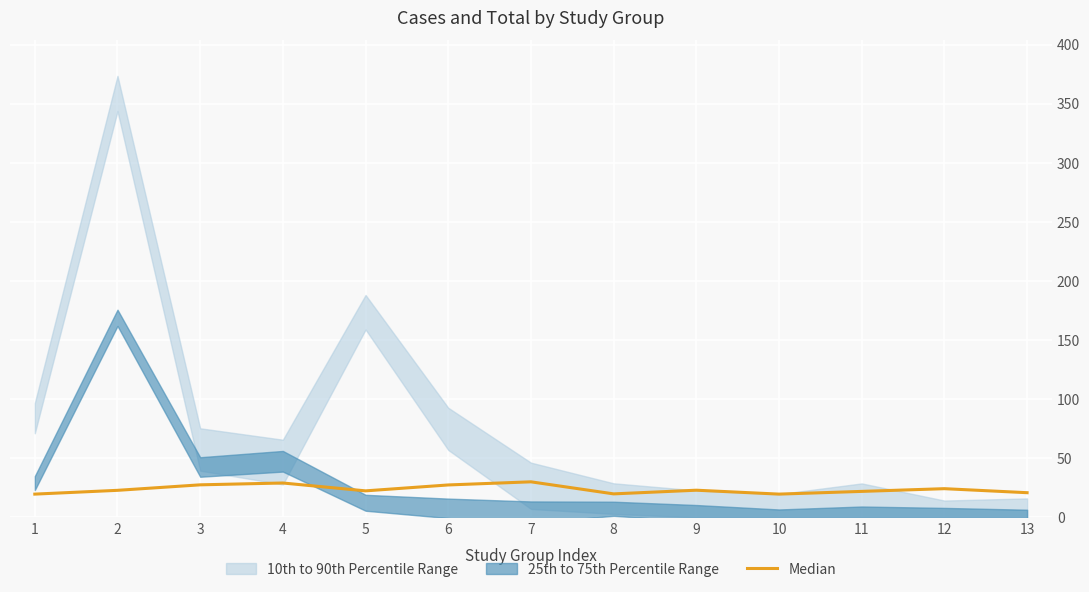

True or false: the data has more than 2 interior local peaks.

True